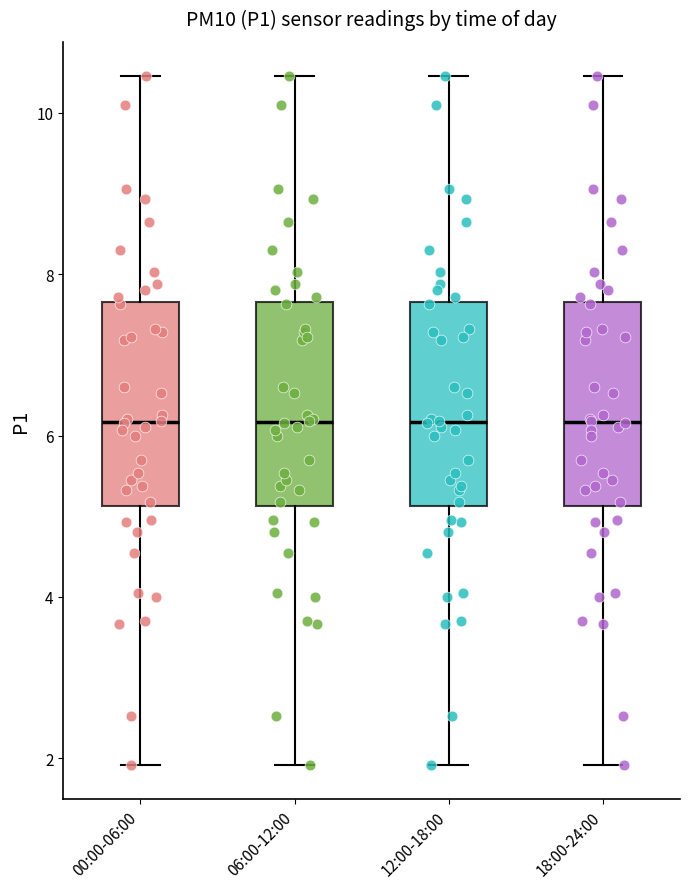

Reading left to right, transcribe this box plot: for each box, give where its median line is, the range the box spans, and where its two whiskers end, as read against the y-axis. The values are not printed on the chart, so give them approximately, as read against the axis.

00:00-06:00: median 6.2, box 5.2 to 7.6, whiskers 2.0 to 10.4
06:00-12:00: median 6.2, box 5.2 to 7.6, whiskers 2.0 to 10.4
12:00-18:00: median 6.2, box 5.2 to 7.6, whiskers 2.0 to 10.4
18:00-24:00: median 6.2, box 5.2 to 7.6, whiskers 2.0 to 10.4